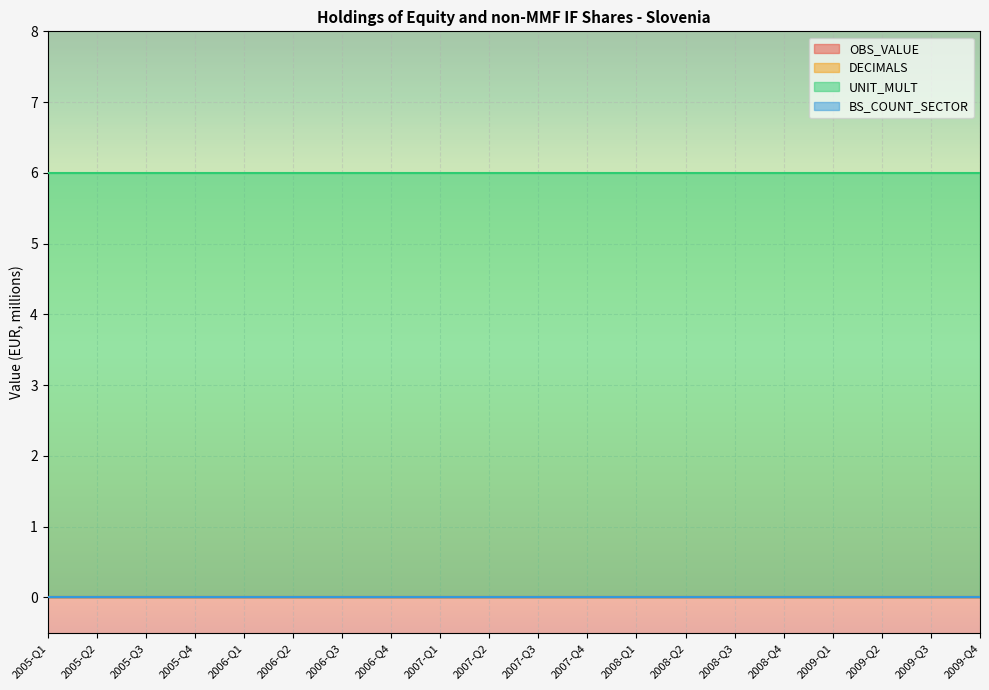

Reading right to left, list all the values displayed in this chart.

OBS_VALUE: 0	0	0	0	0	0	0	0	0	0	0	0	0	0	0	0	0	0	0	0
DECIMALS: 0	0	0	0	0	0	0	0	0	0	0	0	0	0	0	0	0	0	0	0
UNIT_MULT: 6	6	6	6	6	6	6	6	6	6	6	6	6	6	6	6	6	6	6	6
BS_COUNT_SECTOR: 0	0	0	0	0	0	0	0	0	0	0	0	0	0	0	0	0	0	0	0